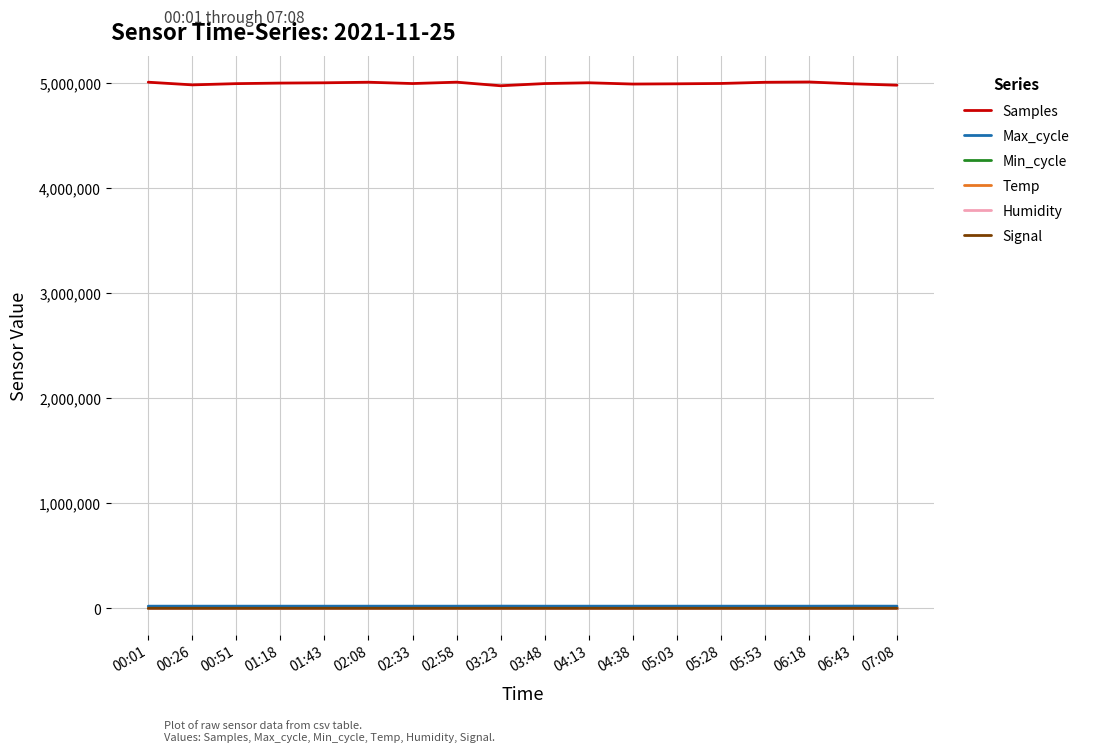

Which series has the largest total across all categories?

Samples